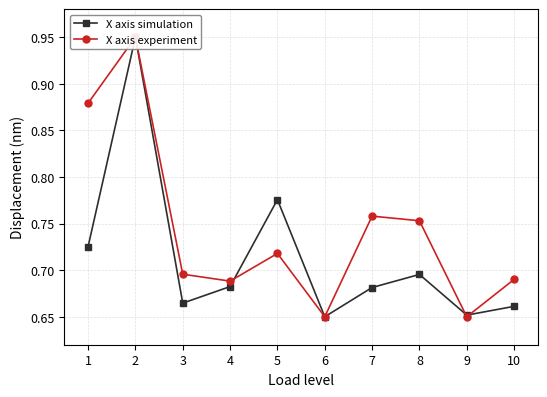

How many data points does each series have?

10